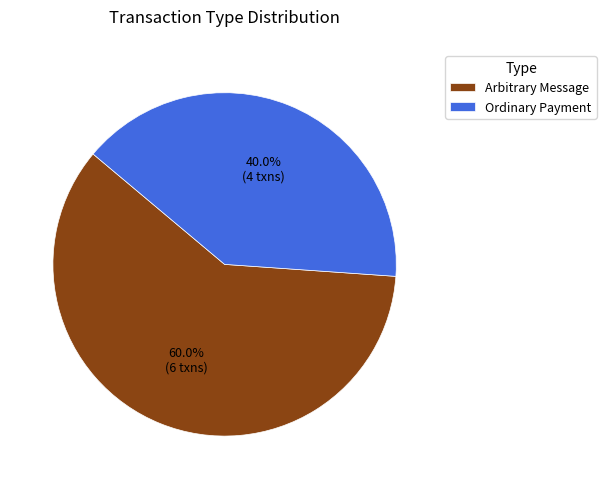

Does any single category account for the majority?

Yes